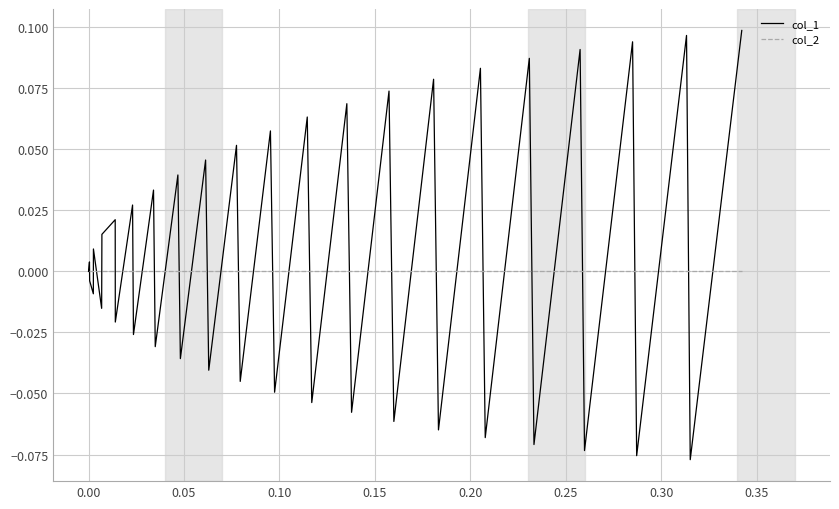

Is this an area chart (filled region under the line)?

No